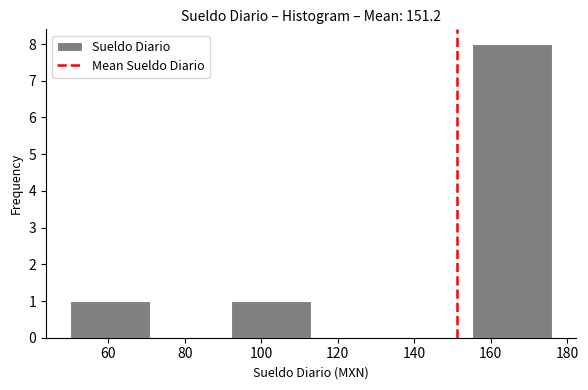

What is the height of the bar covering 50 to 71 on the x-axis? Neither the bar edges nor the heights are printed on the chart, so give them approximately, as read against the axes.

1